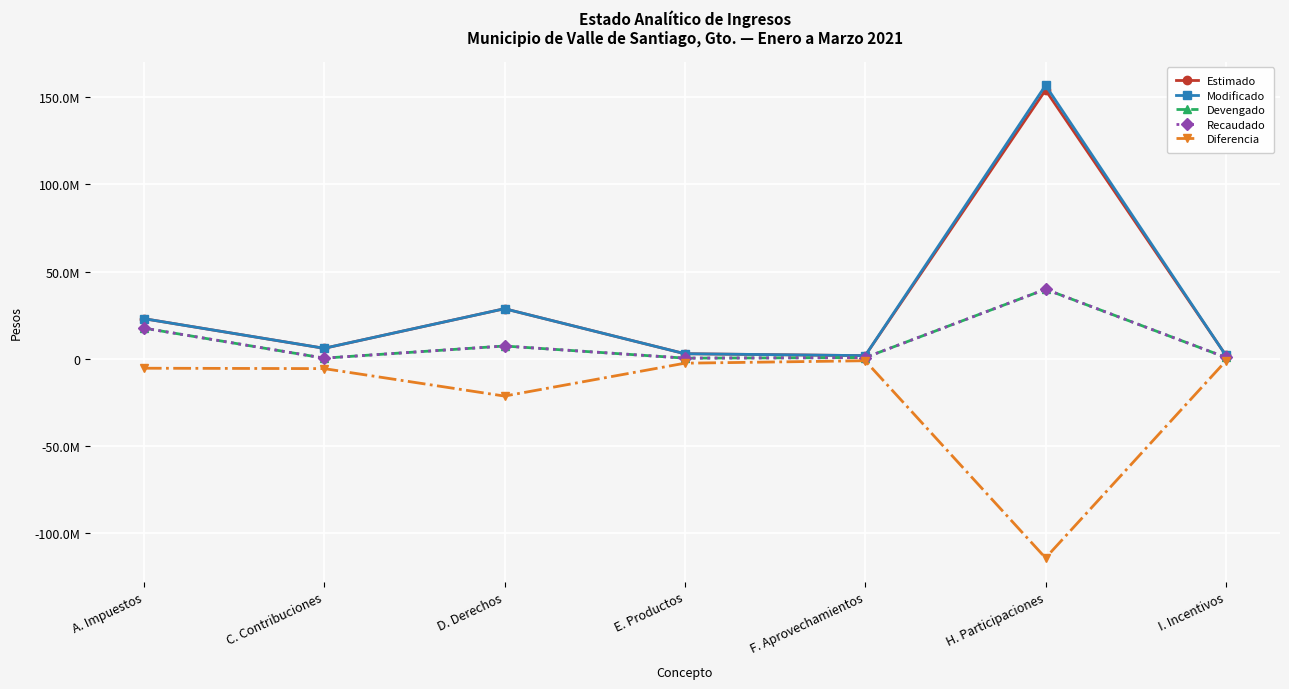

What is the minimum value shown in the chart?

-114144322.1